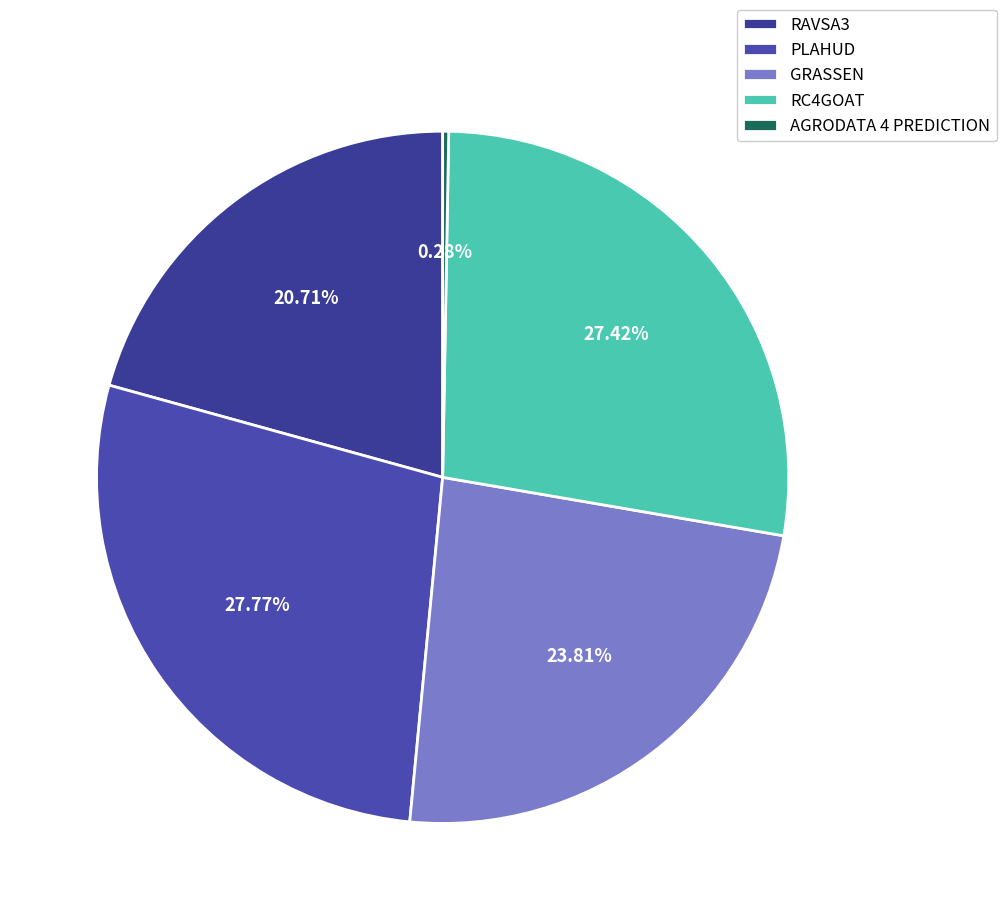

How many segments does this pie chart have?

5